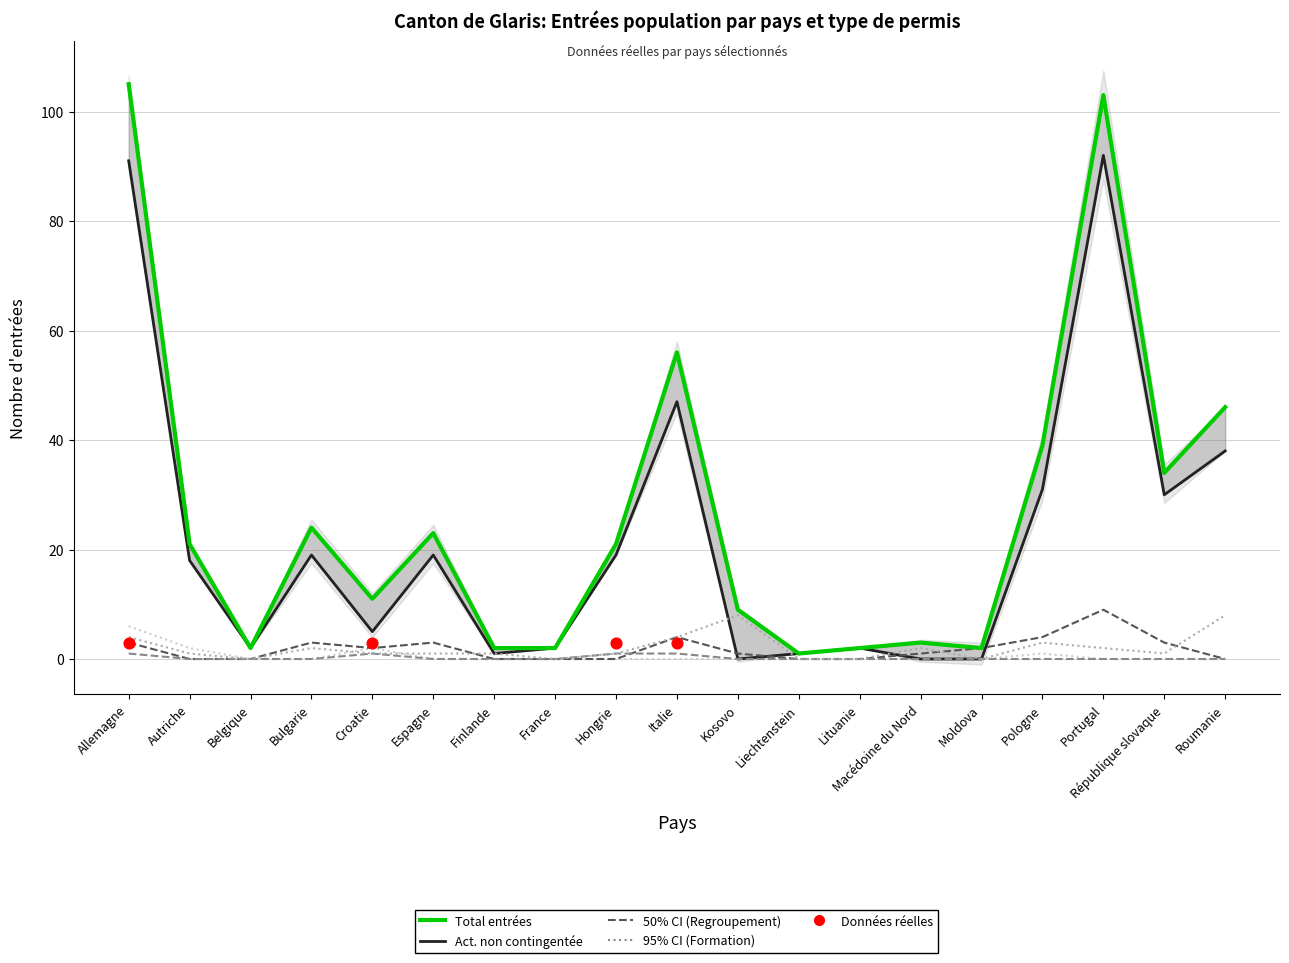

Which series has the widest spread of Y values?

Total entrées